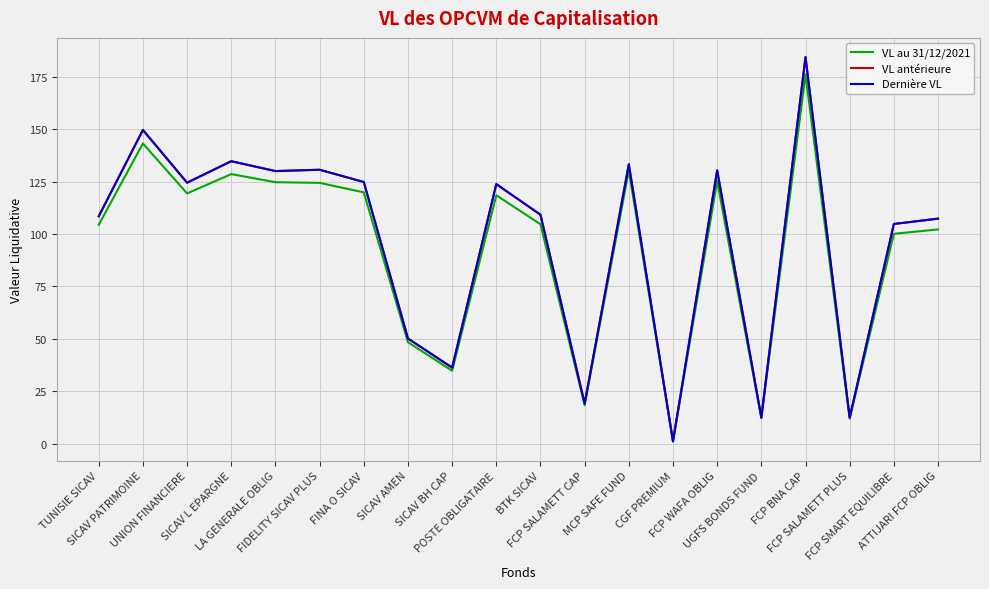

Which series has the widest spread of values?

Dernière VL